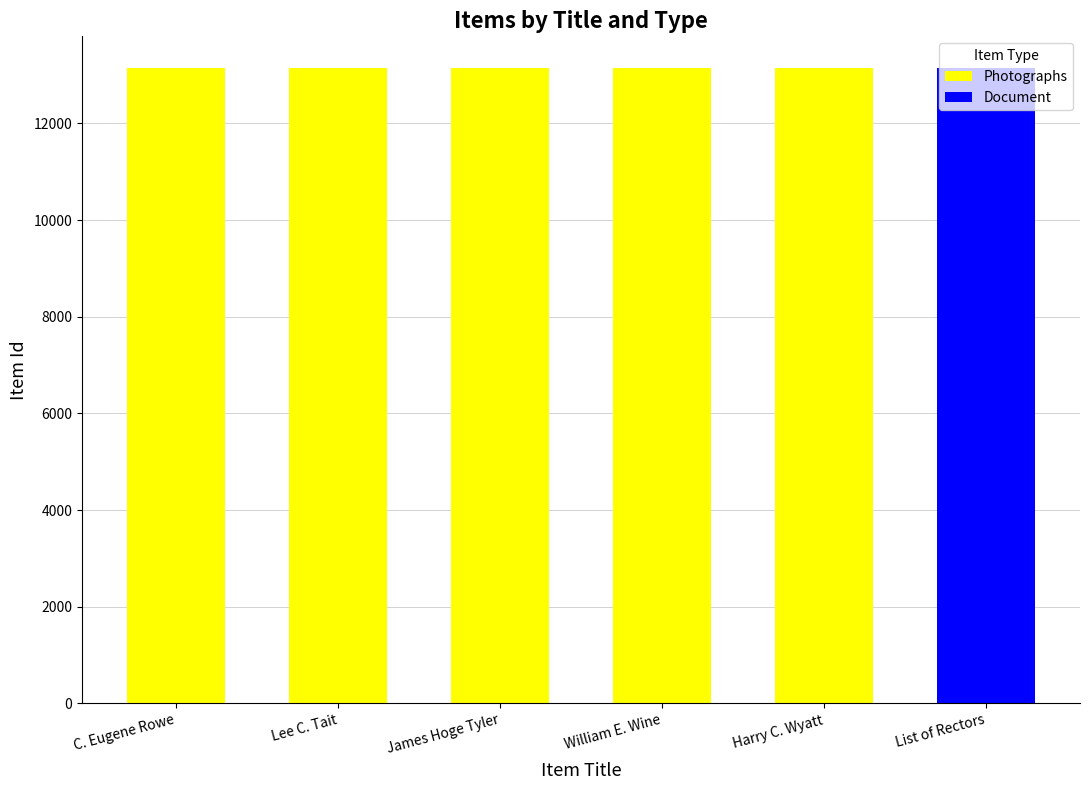

How many distinct data groups are displayed?

2